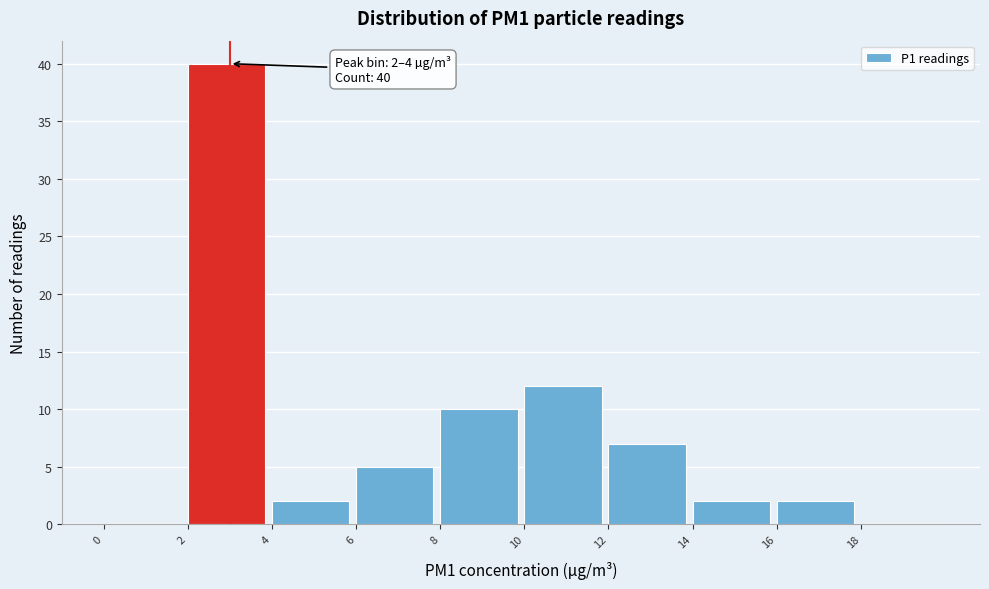

Which range on the x-axis has the tallest bar?

2 to 4